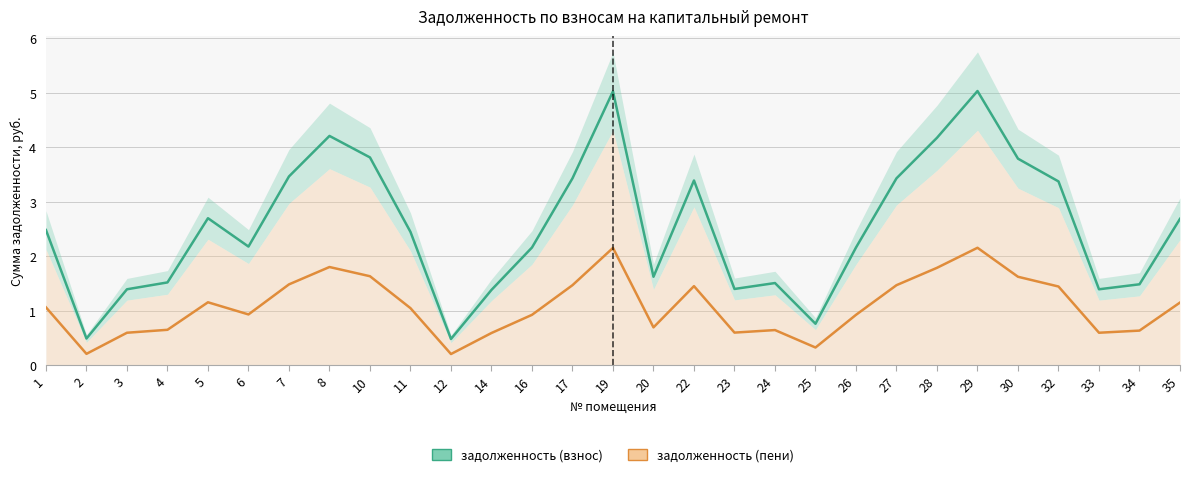

List the series in order of their overall mean, lowest first.

задолженность (пени), задолженность (взнос)